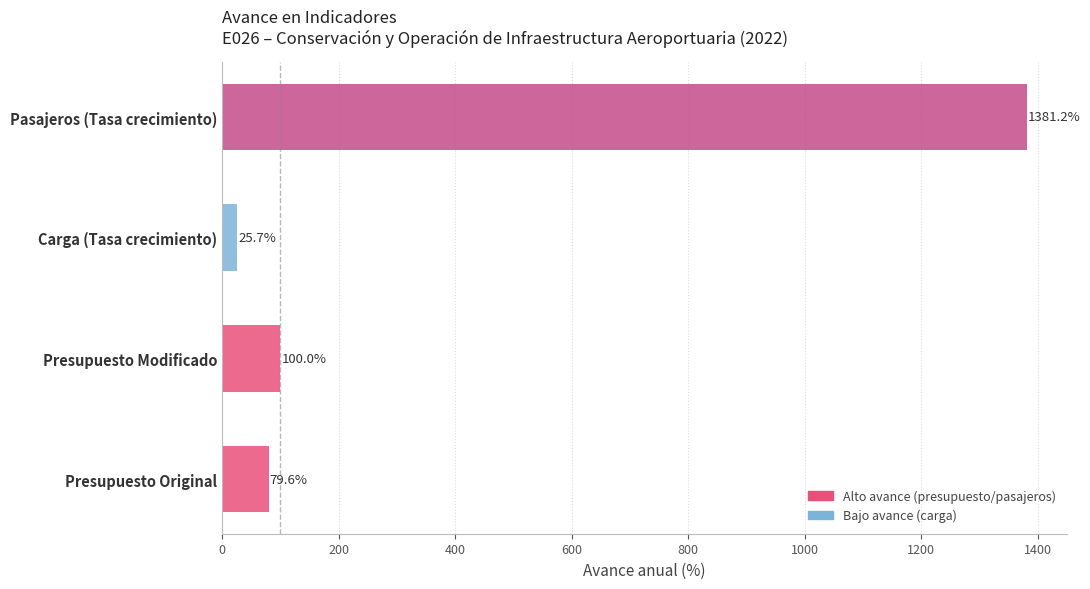

Between Presupuesto Original and Pasajeros (Tasa crecimiento), which is larger?

Pasajeros (Tasa crecimiento)